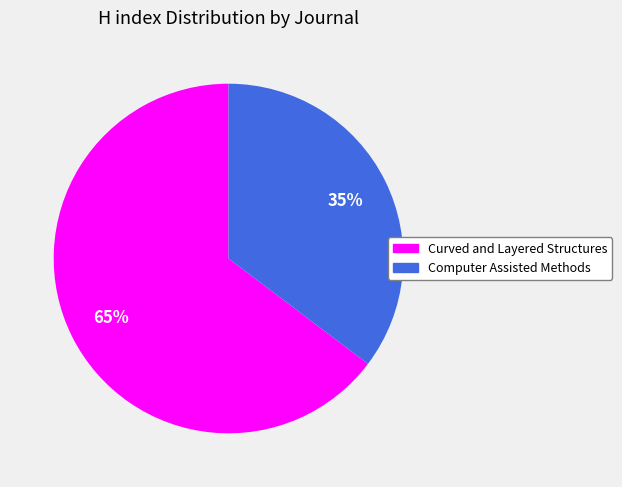

To the nearest percent, what is the average slice percentage?

50%